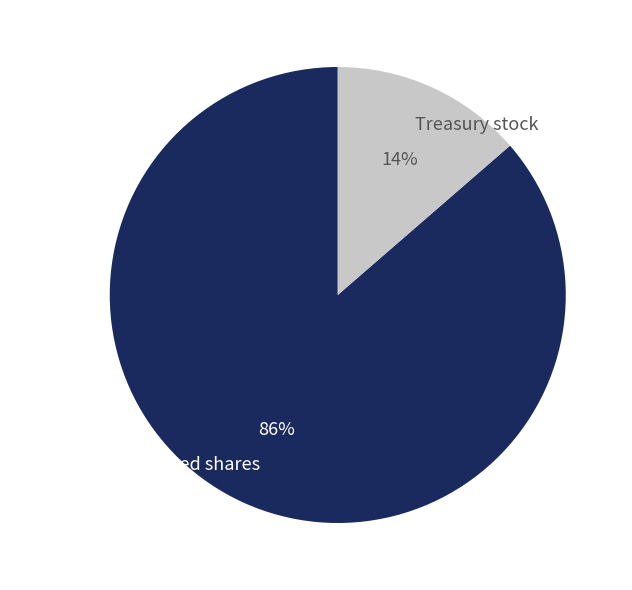

To the nearest percent, what is the combined percentage of Common stock, issued shares and Treasury stock?

100%